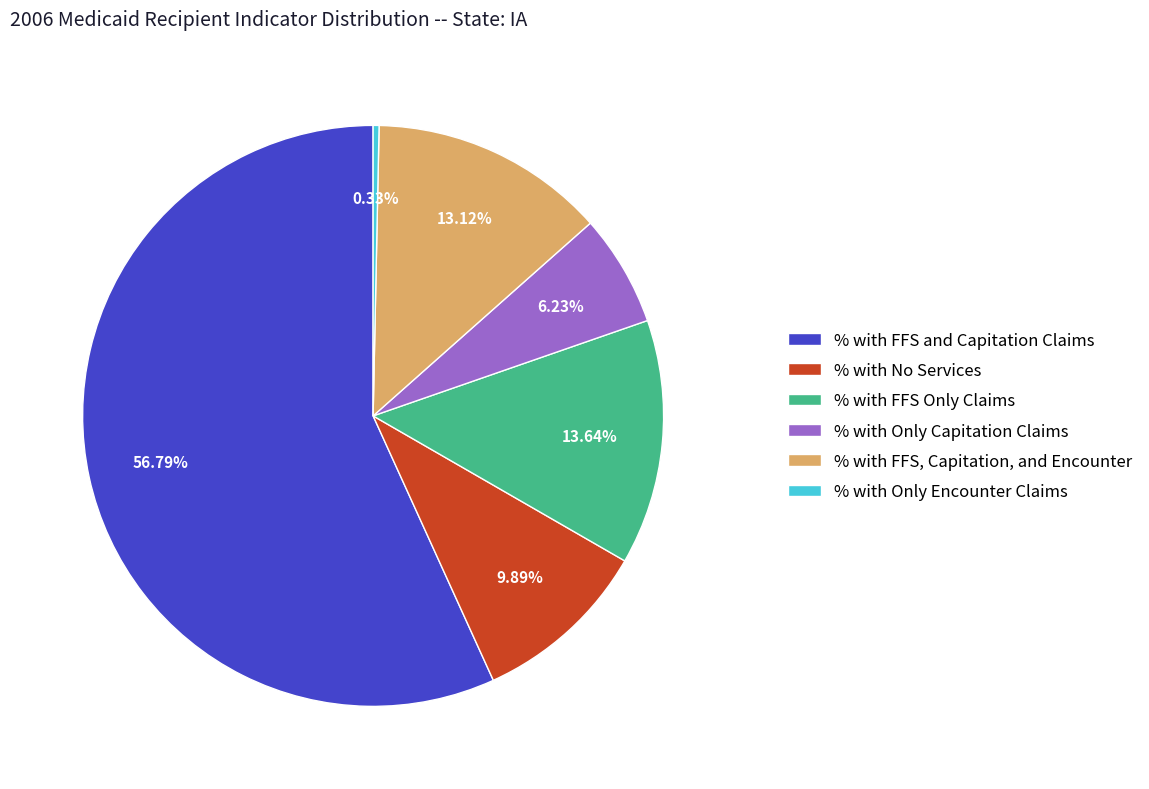

To the nearest percent, what percentage of the pie is % with FFS, Capitation, and Encounter?

13%